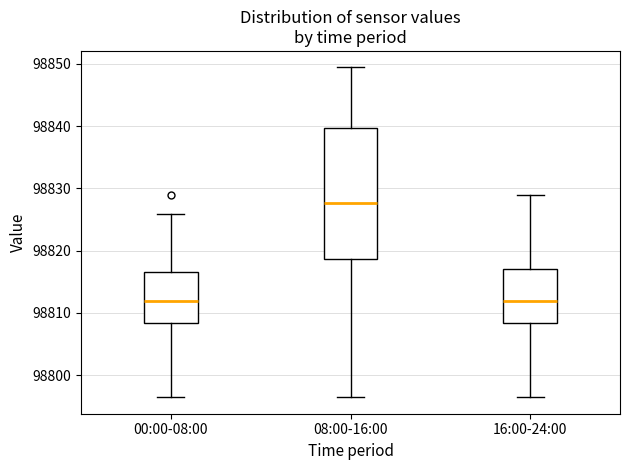

Which box is the tallest, from its lower edge to its upper edge?

08:00-16:00